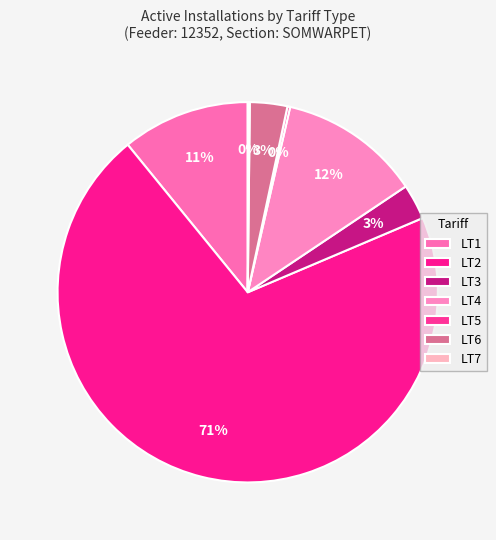

Does LT3 represent more than half of the total?

No